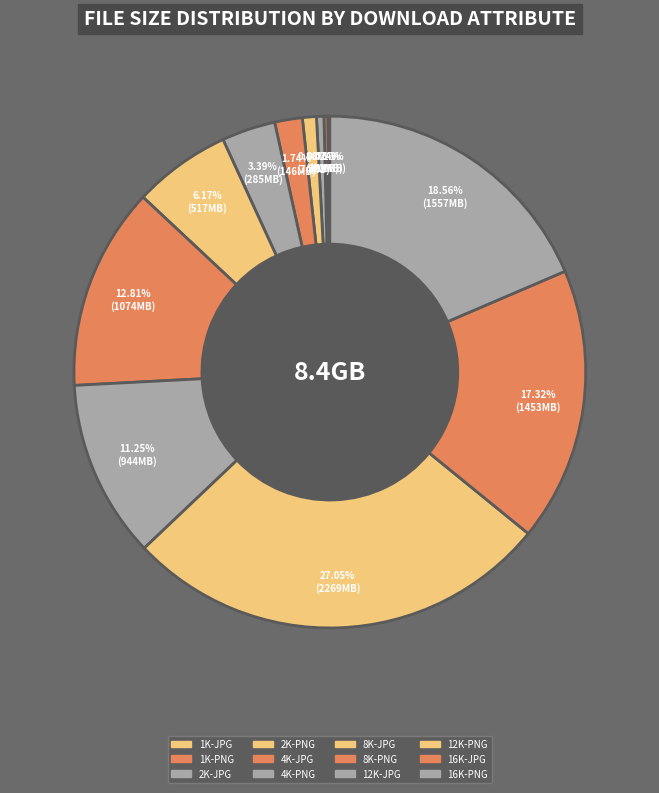

How many segments does this pie chart have?

12